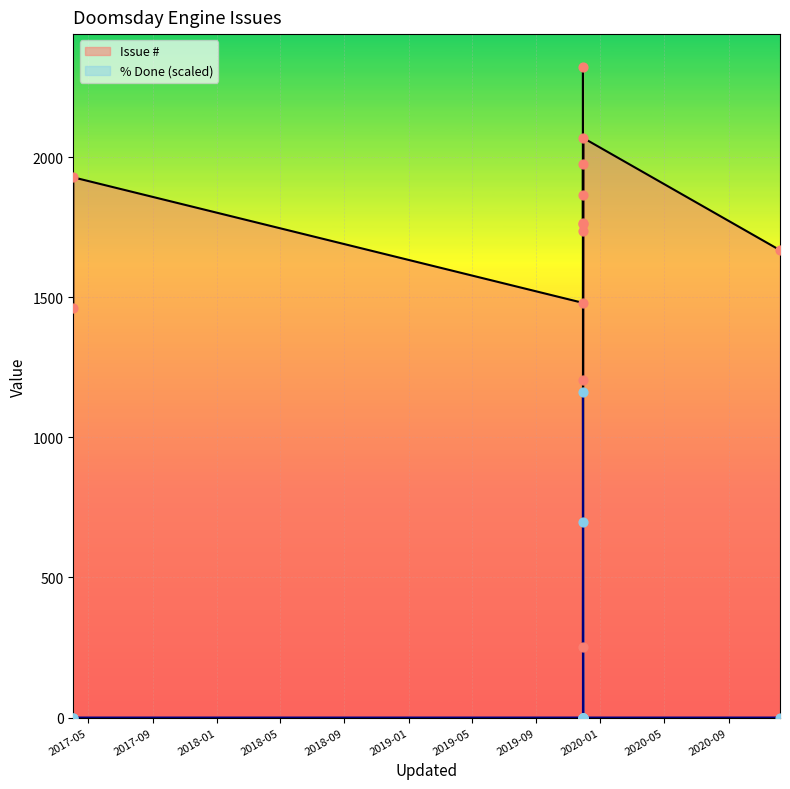

At which category is the sum across all series the highest?

2019-11-29